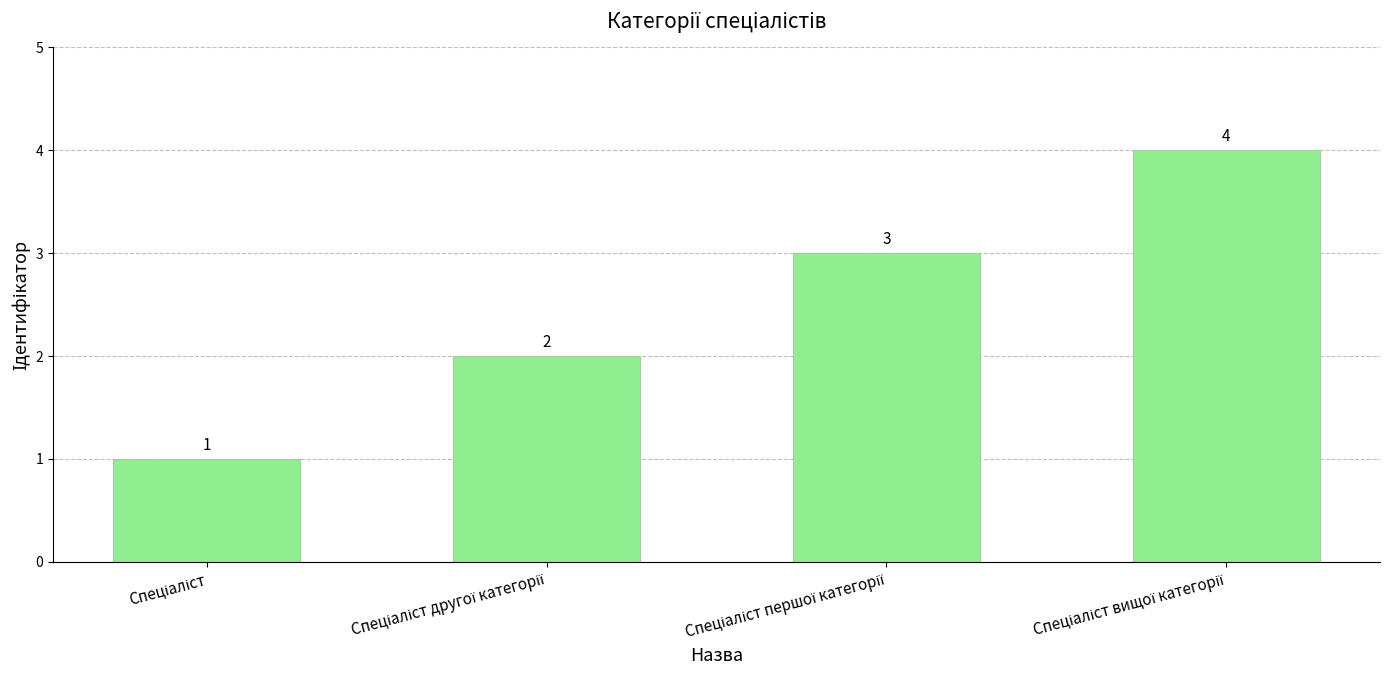

What is the value of the 3rd bar from the left?

3